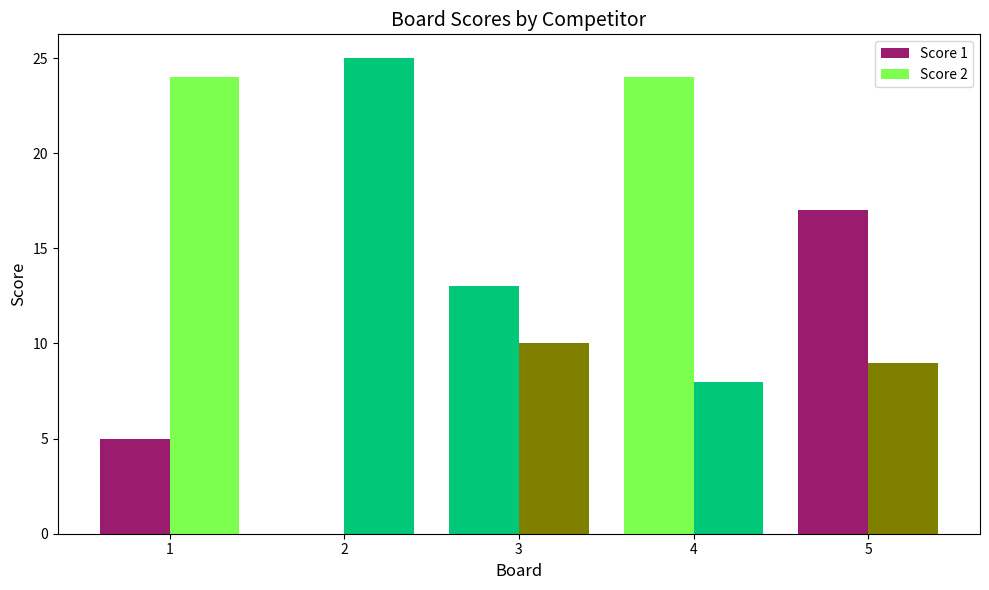

Between 4 and 2, which is larger?

4